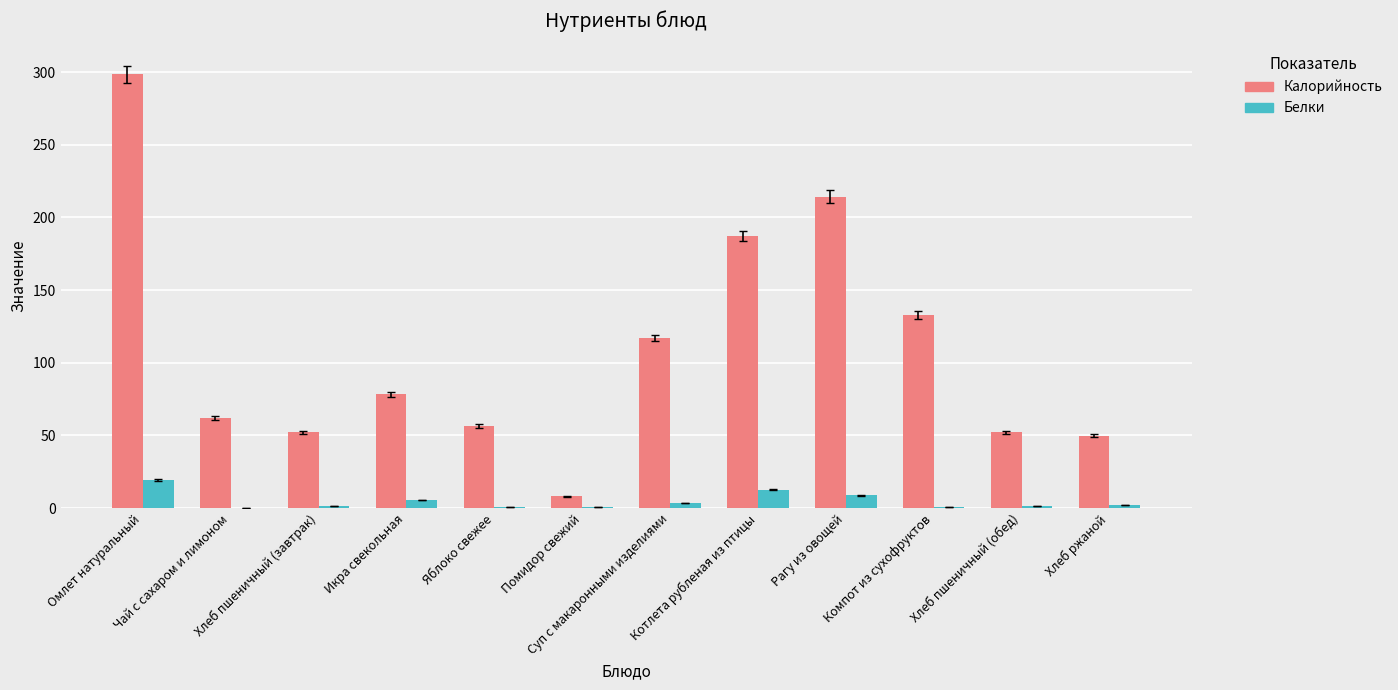

Is it true that Белки equals 8.7 at Рагу из овощей?

True